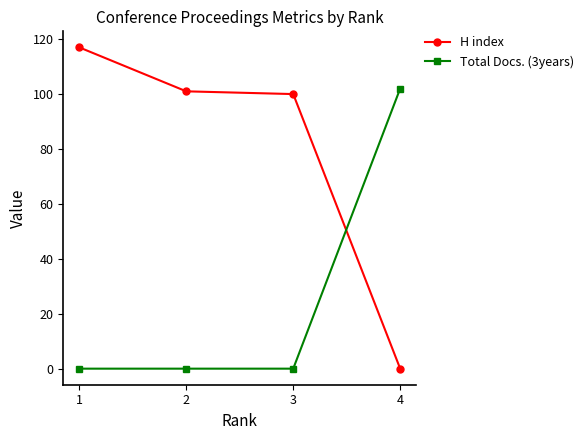

Which series ends up on top after the final intersection of Total Docs. (3years) and H index?

Total Docs. (3years)